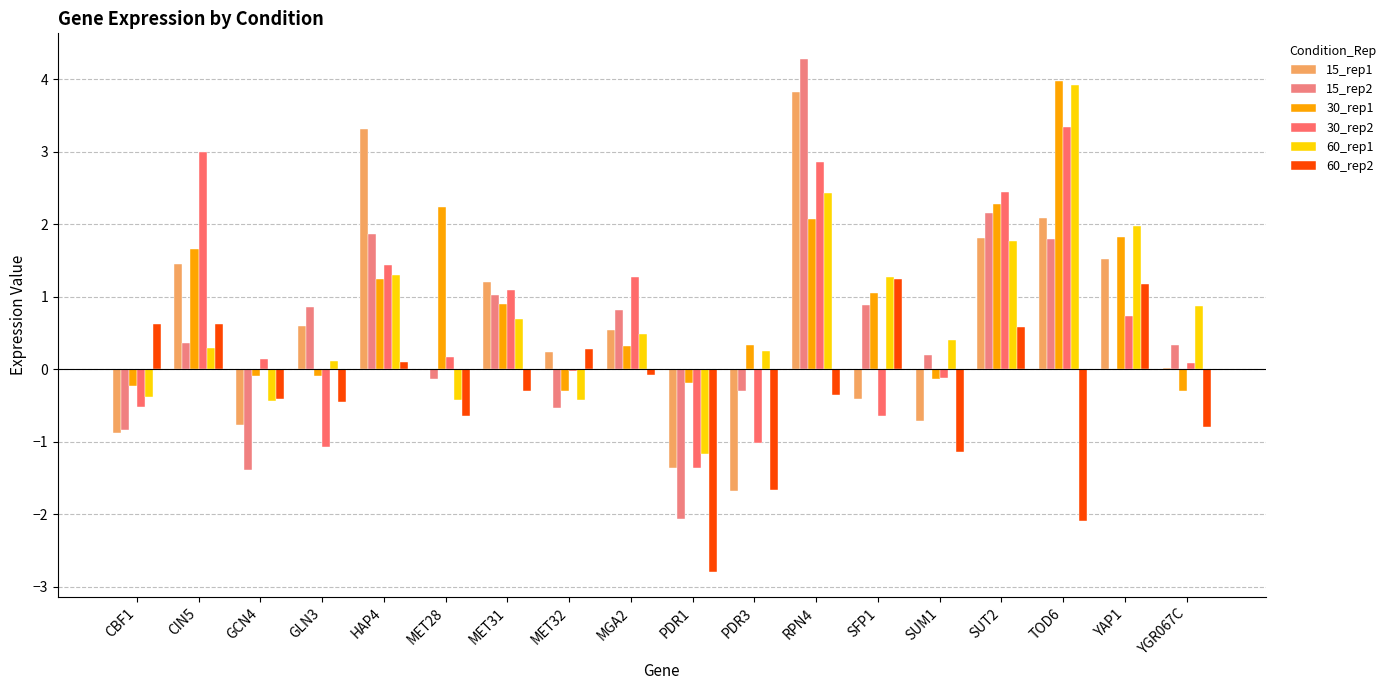

Are the bars horizontal?

No